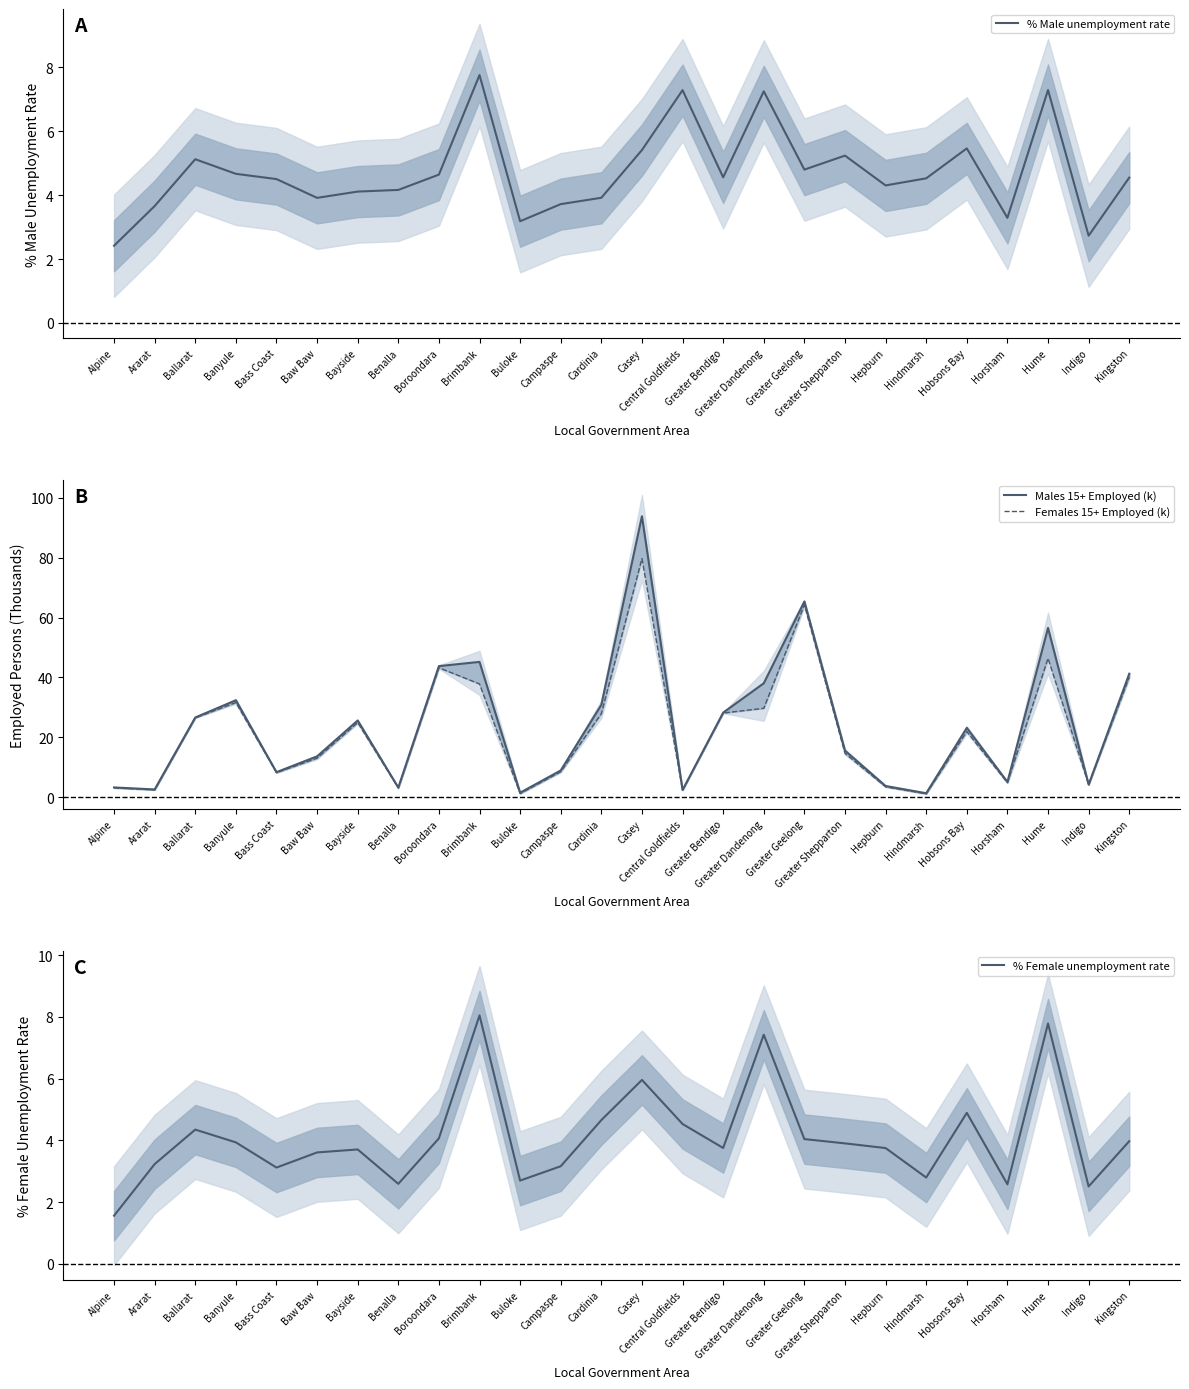

At which category does % Female unemployment rate reach its first local valley?

Bass Coast